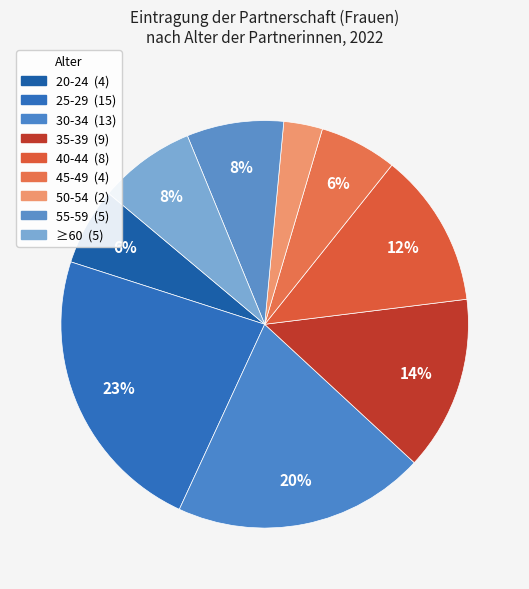

Which category has the biggest portion of the pie?

25-29